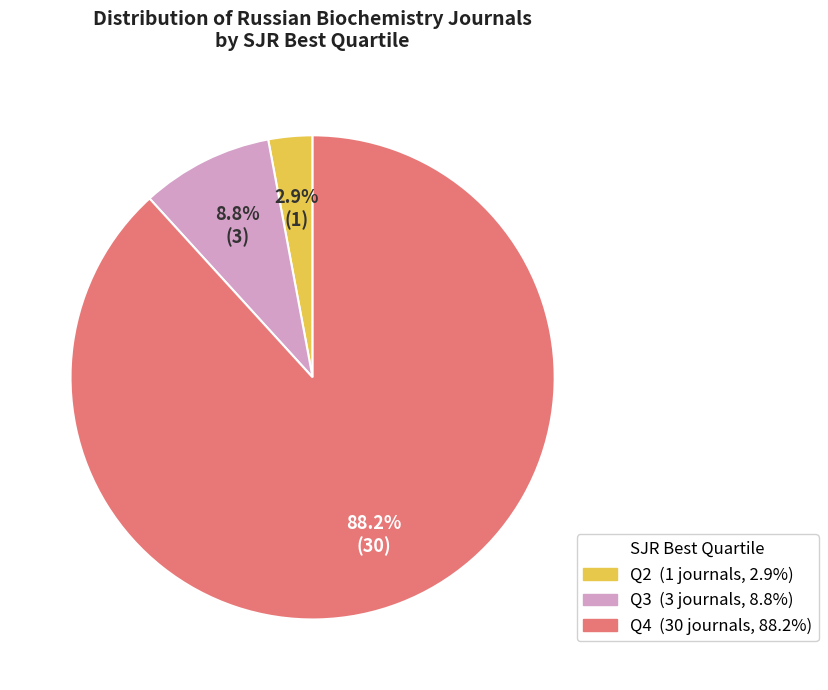

How many segments does this pie chart have?

3